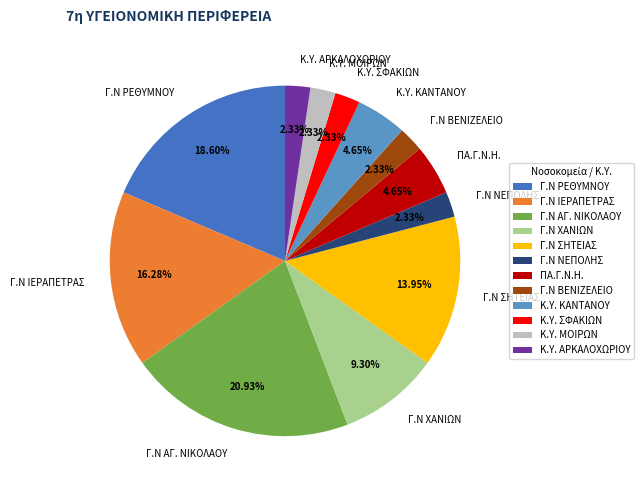

To the nearest percent, what portion does ΠΑ.Γ.Ν.Η. represent?

5%